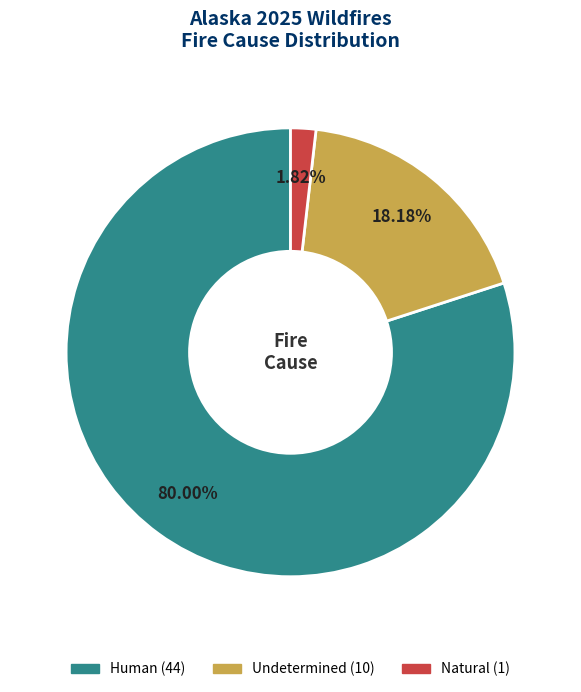

To the nearest percent, what portion does Human represent?

80%